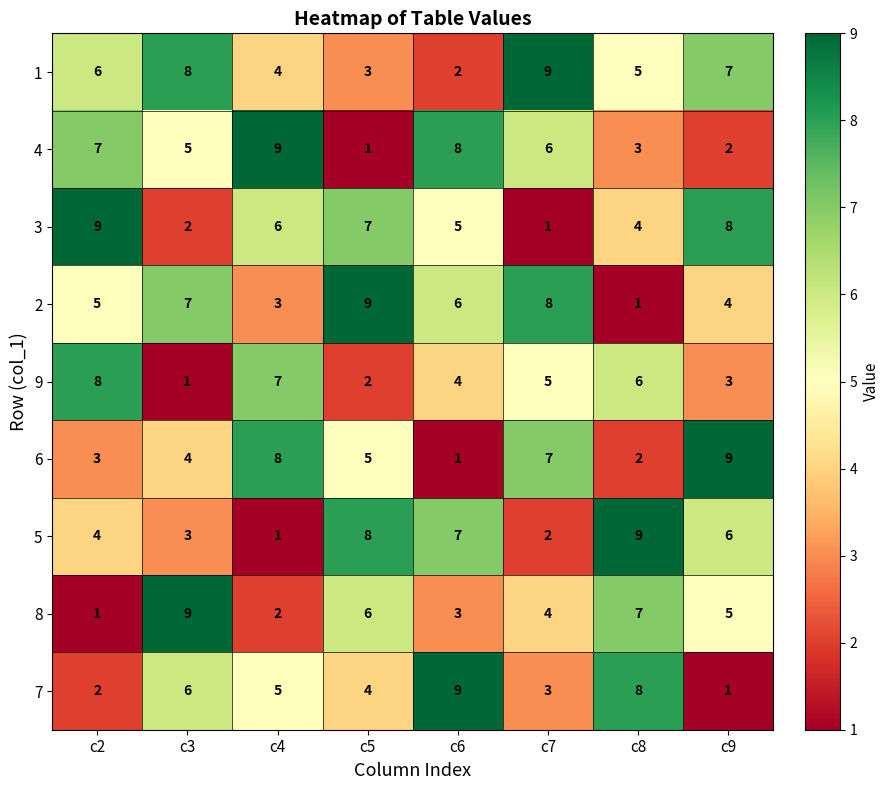

How many data points does each series have?

8